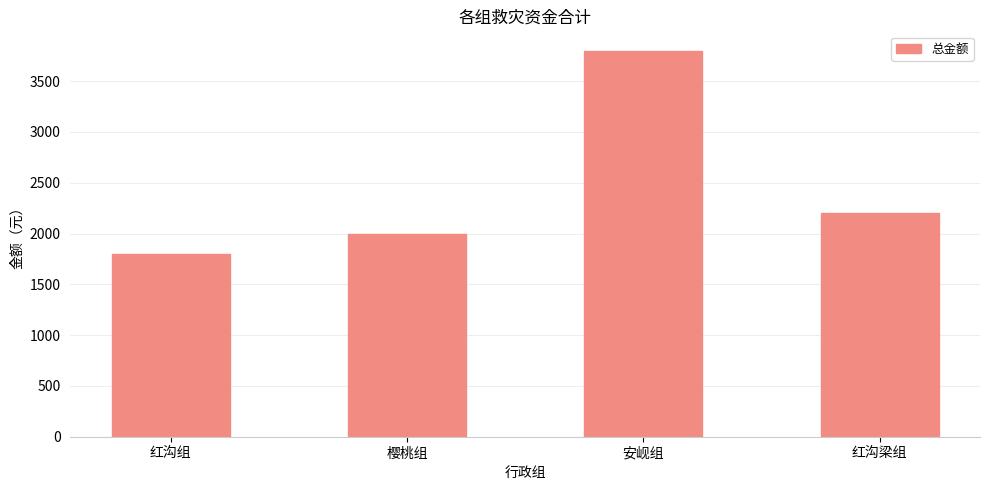

What is the sum of all values?

9800